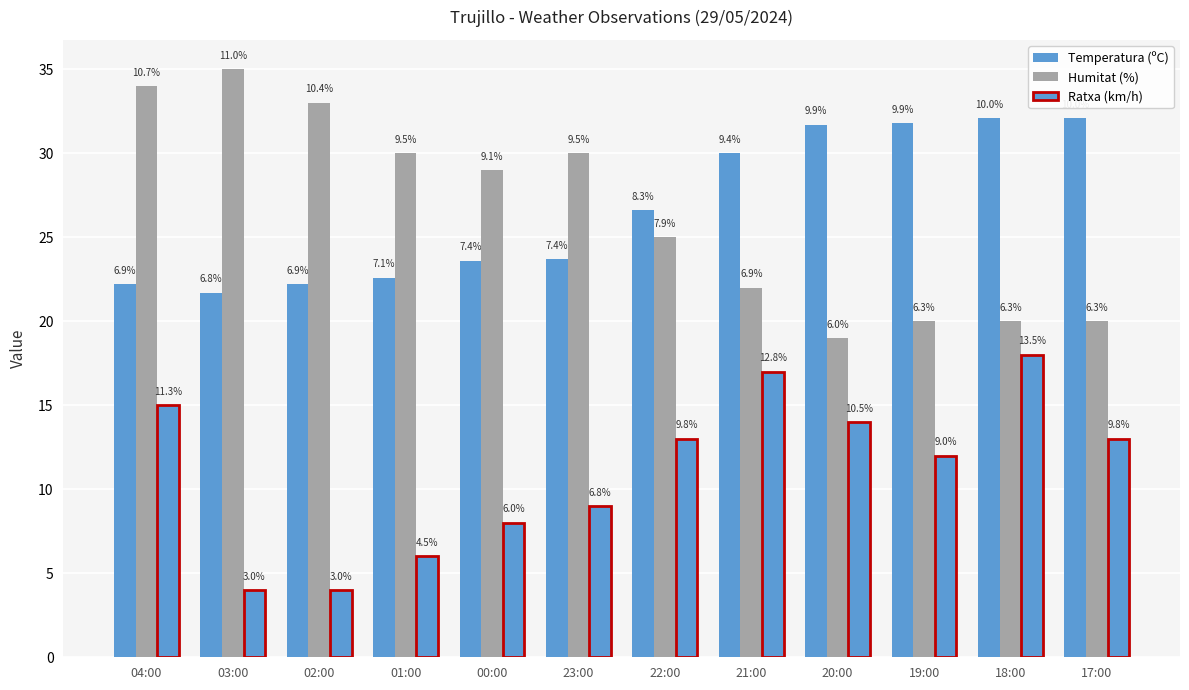

True or false: Humitat (%) has a value of 19.0 at 20:00.

True